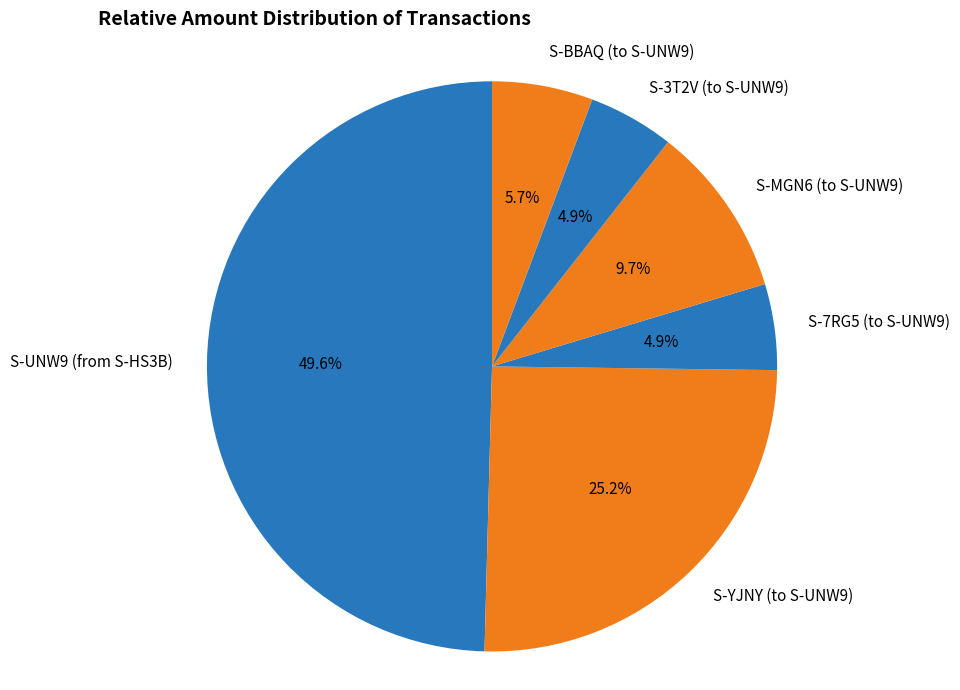

Which has a higher value, S-YJNY (to S-UNW9) or S-MGN6 (to S-UNW9)?

S-YJNY (to S-UNW9)